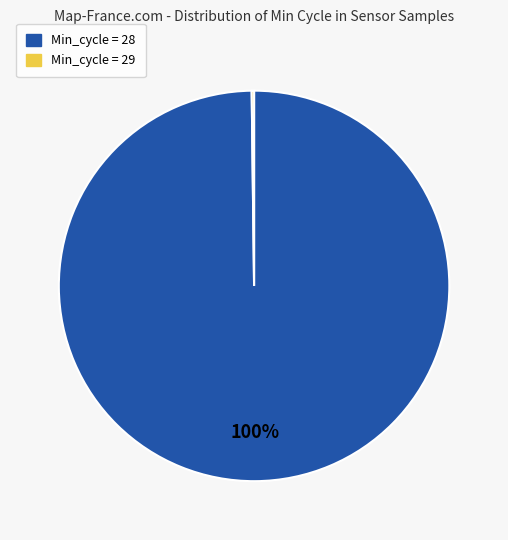

Does any single category account for the majority?

Yes